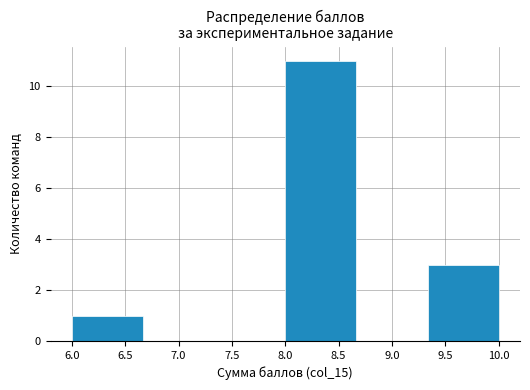

Over which range of the x-axis is the bar tallest?

8.00 to 8.65